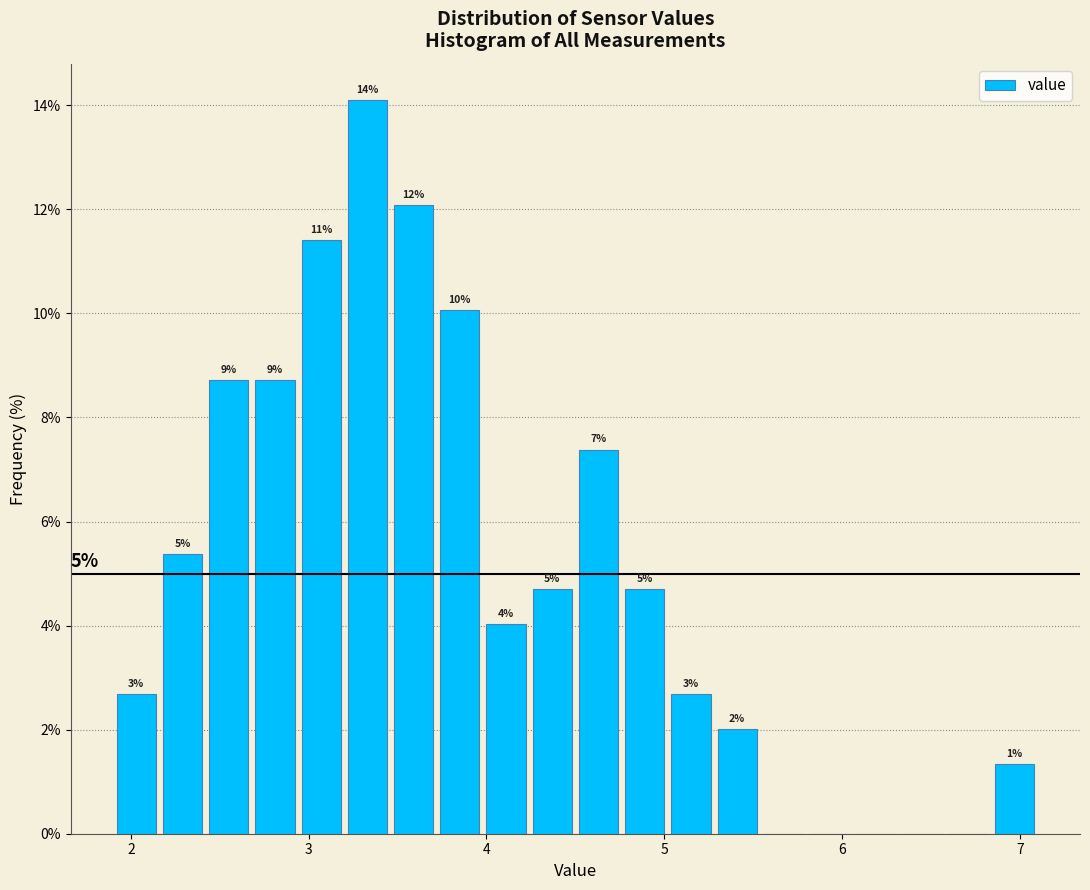

Read against the x-axis, roughly where is the centre of the tallest bar?

3.3